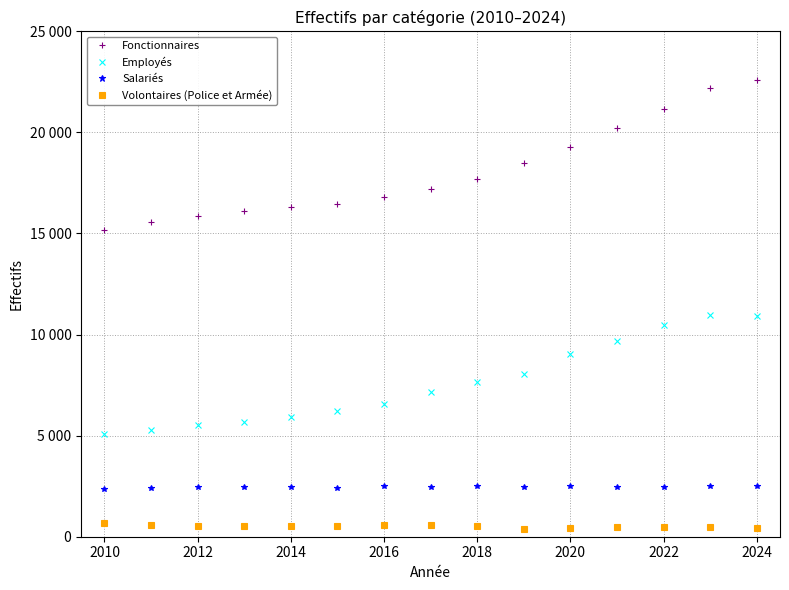

Which series has the largest range (max minus min)?

Fonctionnaires